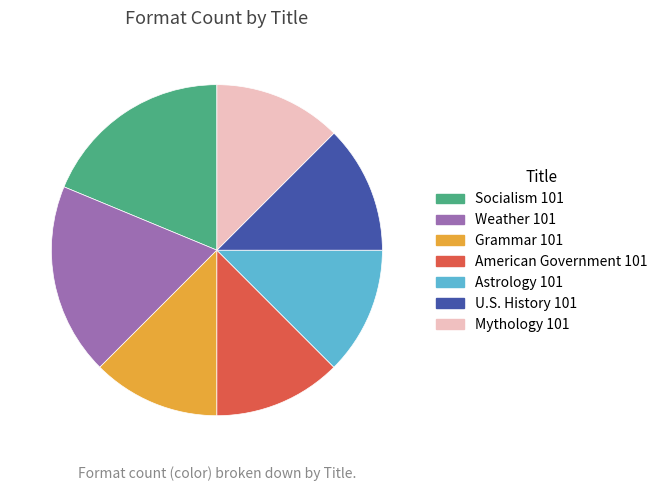

Does any single category account for the majority?

No